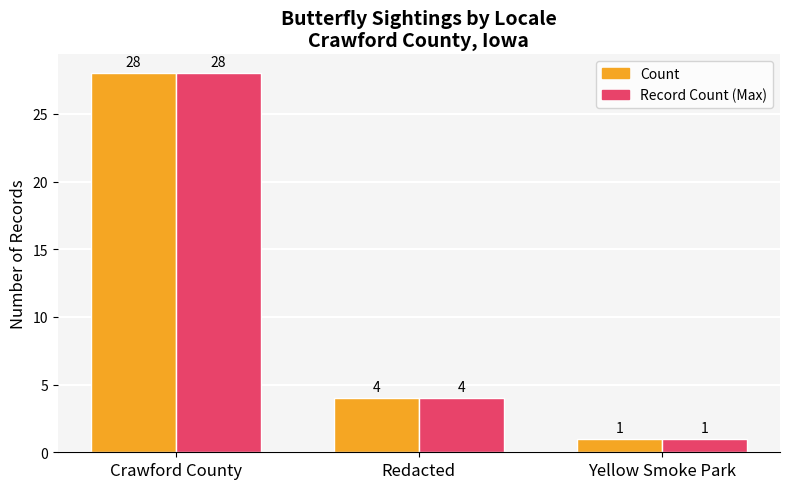

What is the difference between the maximum and minimum values in the Record Count (Max) series?

27